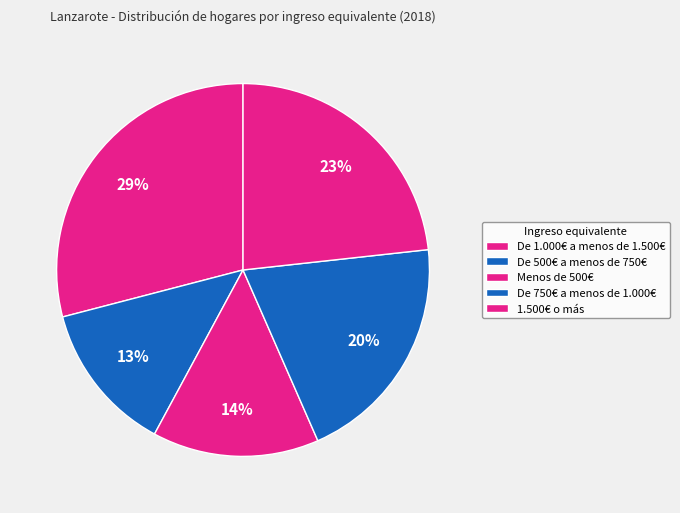

How many segments does this pie chart have?

5